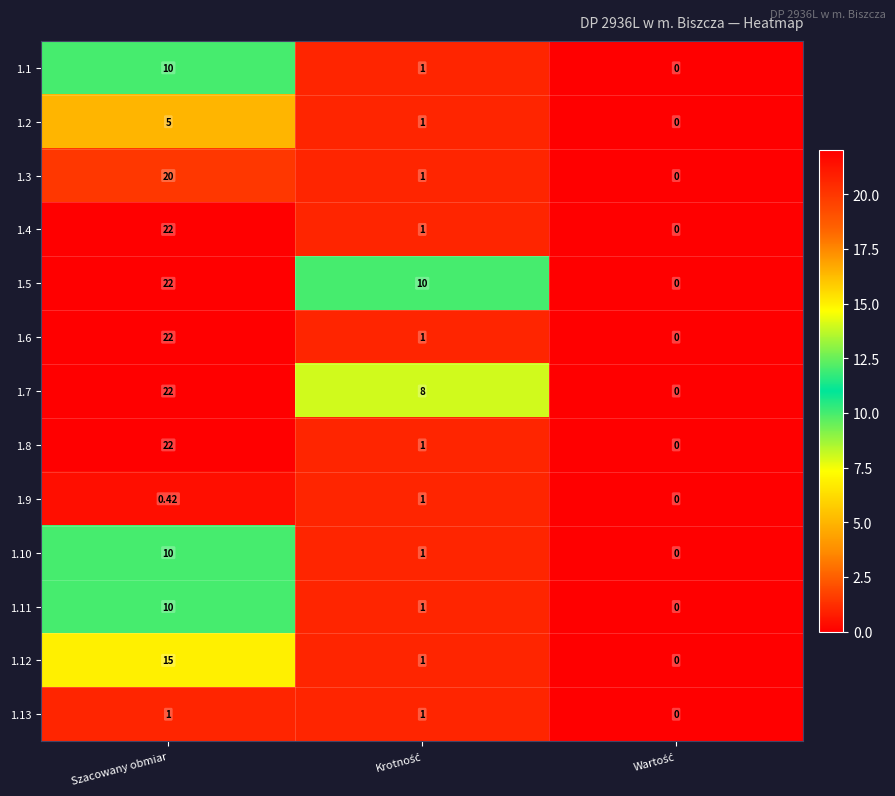

At which label does 1.7 first exceed 8?

Szacowany obmiar